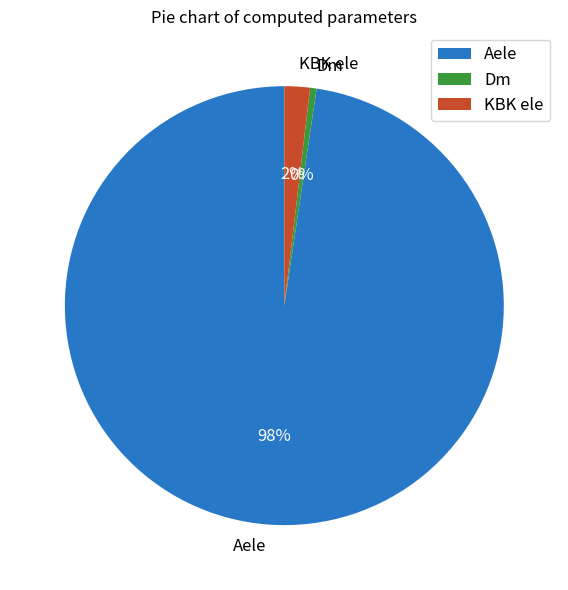

Which has a higher value, Dm or KBK ele?

KBK ele